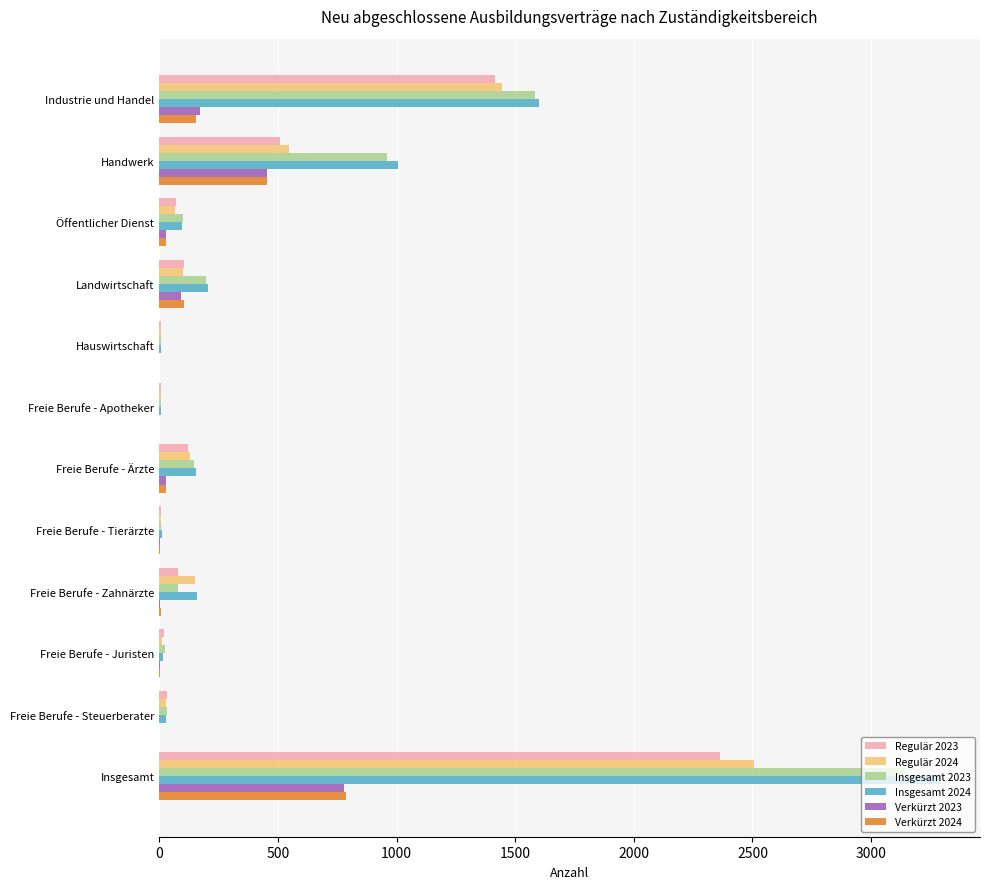

At which label is Verkürzt 2024 closest to 394?

Handwerk